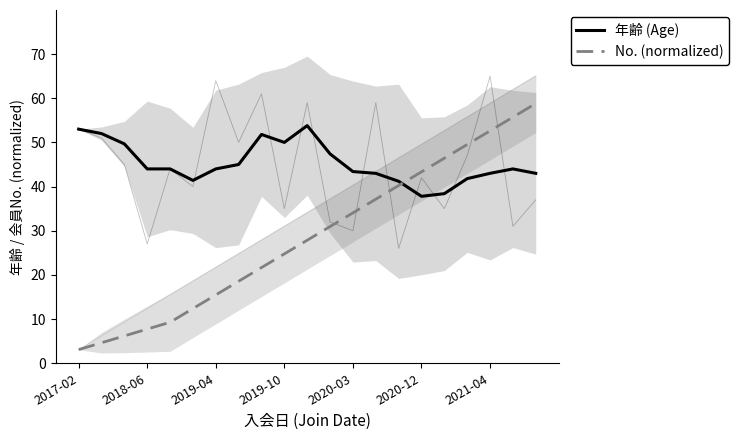

Reading right to left, transcribe all the data shown in this chart.

年齢 (Age): 43.0	44.0	43.0	41.8	38.4	37.8	41.2	43.0	43.4	47.4	53.8	50.0	51.8	45.0	44.0	41.4	44.0	44.0	49.7	52.0	53.0
No. (normalized): 58.8	55.7	52.6	49.5	46.4	43.3	40.2	37.1	34.0	31.0	27.9	24.8	21.7	18.6	15.5	12.4	9.3	7.7	6.2	4.6	3.1